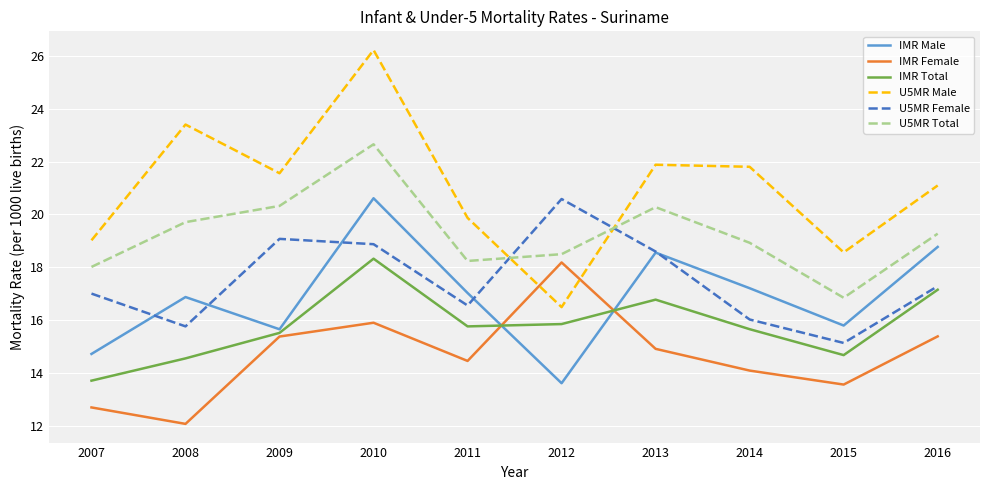

Is the value of U5MR Female at 2013 greater than the value of U5MR Male at 2007?

No